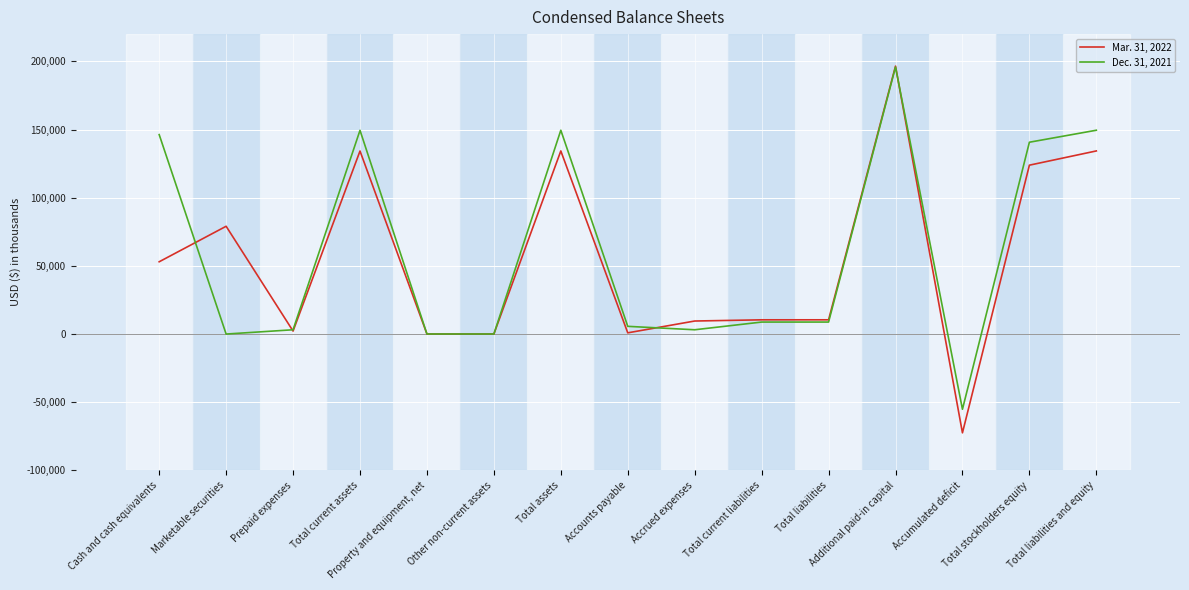

Rank the series by their maximum value, from lowest to highest.

Dec. 31, 2021, Mar. 31, 2022